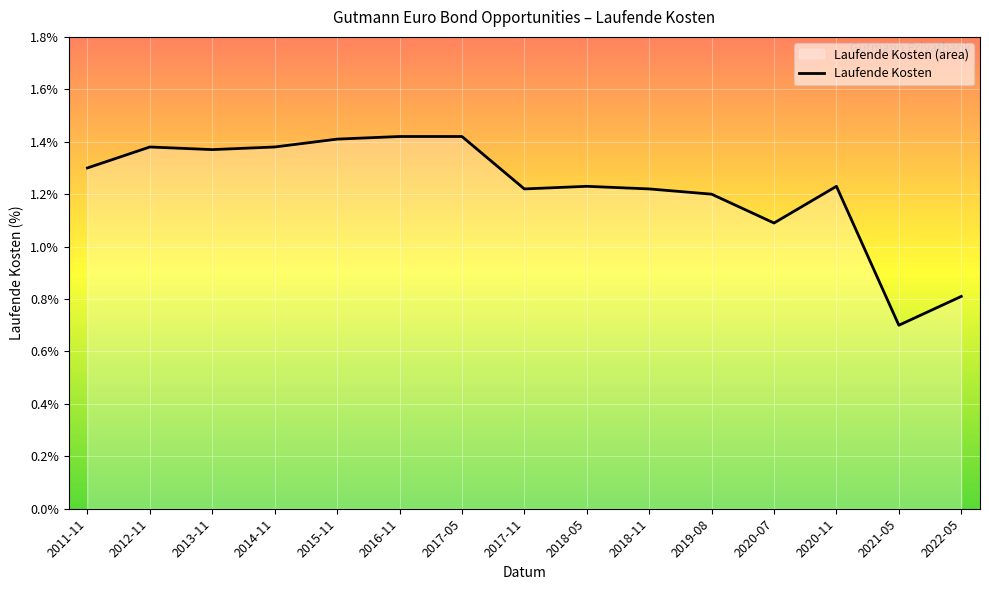

What is the difference between the maximum and minimum values?

0.7